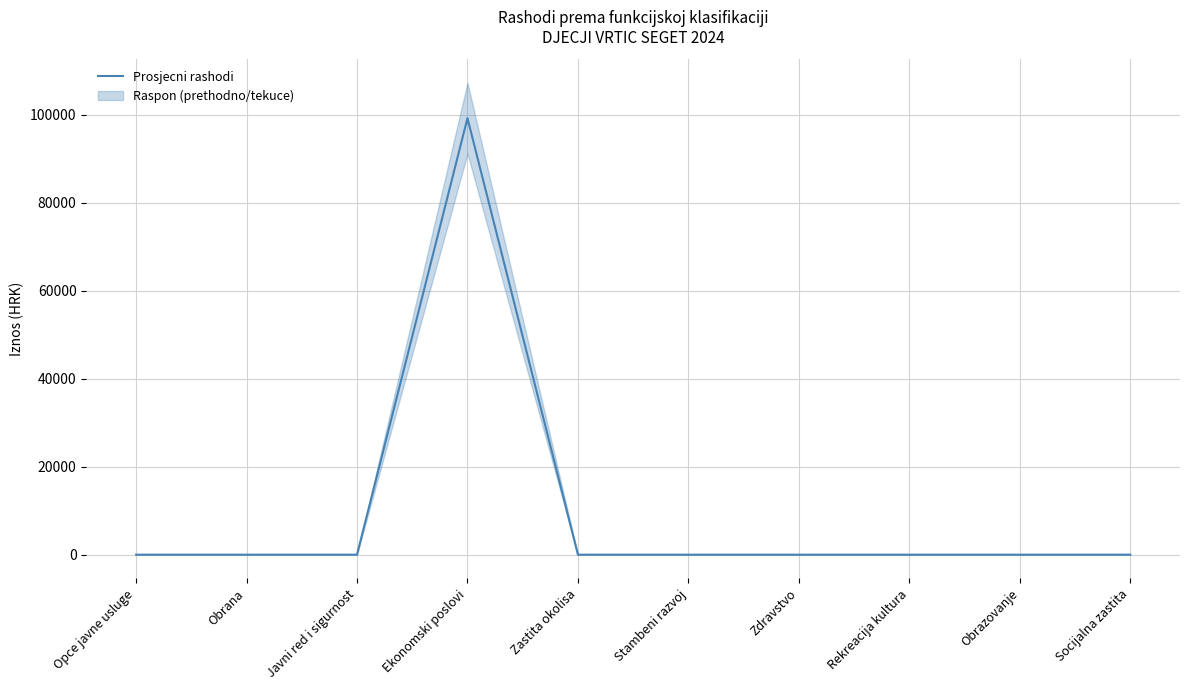

Reading left to right, what are all the values shown in this chart?

Opce javne usluge=0.0	Obrana=0.0	Javni red i sigurnost=0.0	Ekonomski poslovi=99200.9	Zastita okolisa=0.0	Stambeni razvoj=0.0	Zdravstvo=0.0	Rekreacija kultura=0.0	Obrazovanje=0.0	Socijalna zastita=0.0